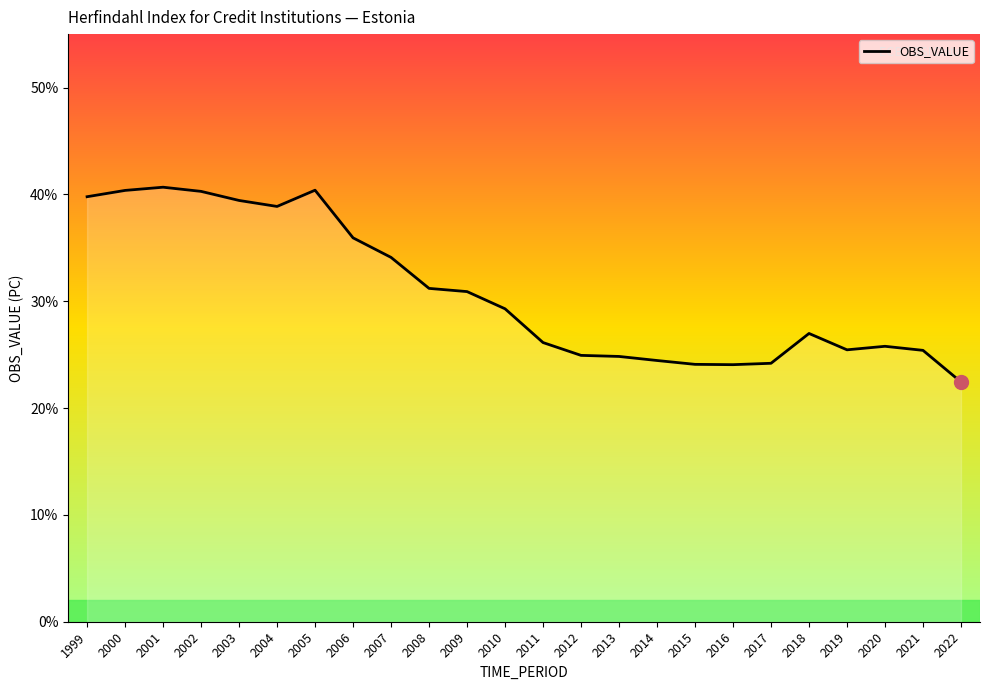

Which category has the highest value across all series?

2001